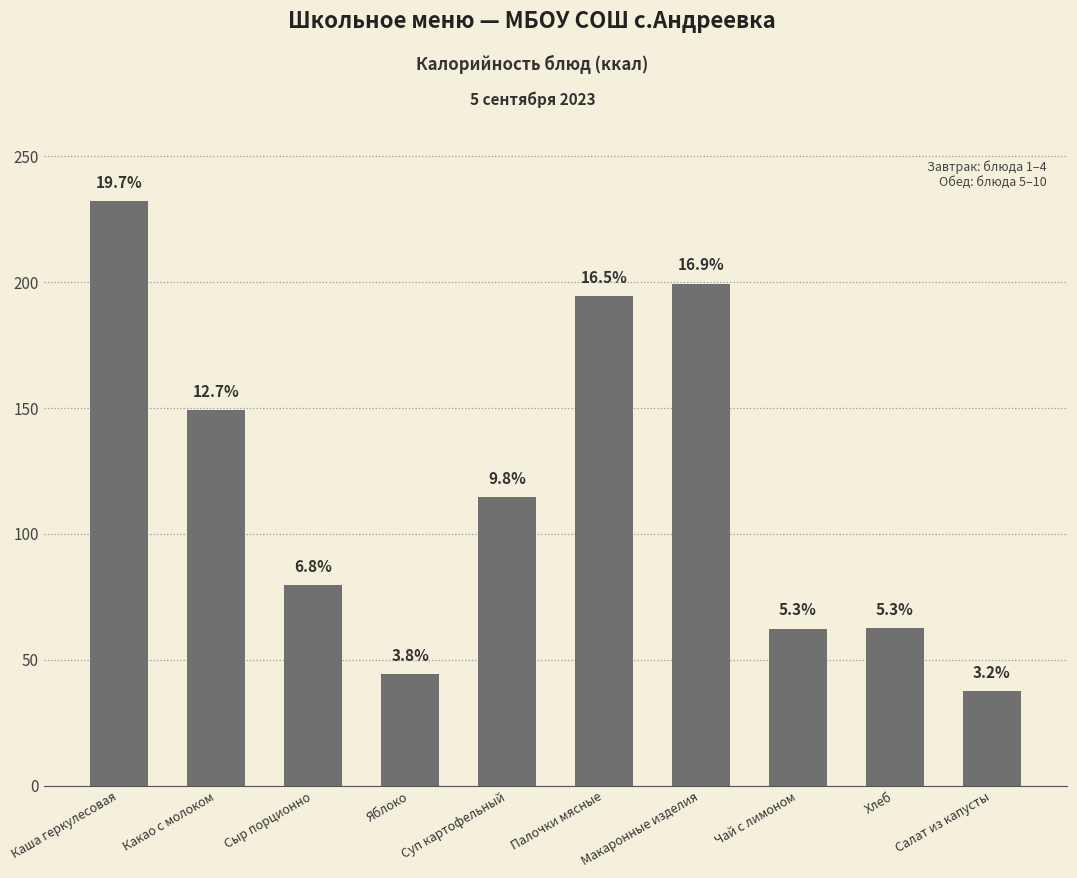

Are the bars horizontal?

No